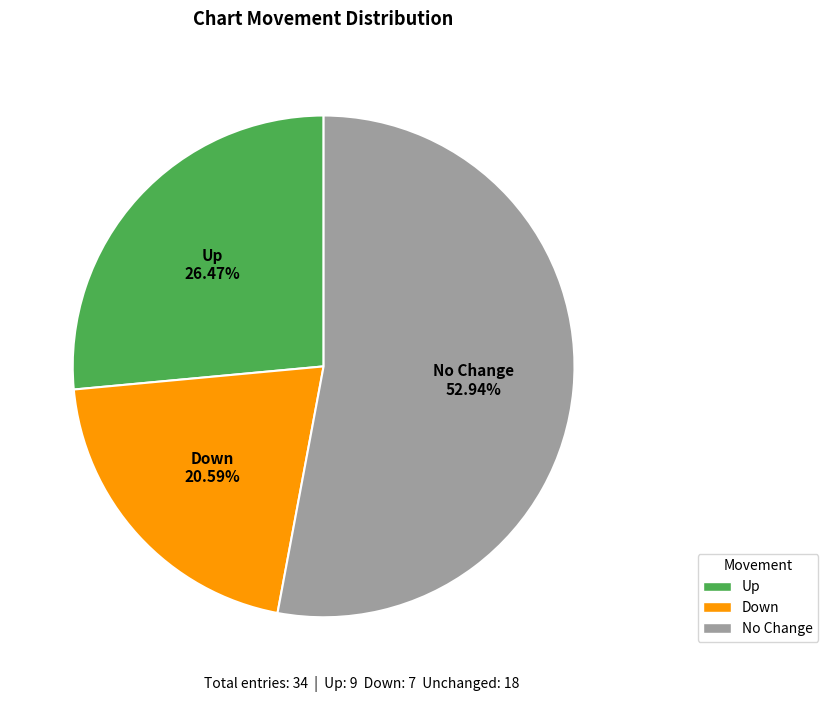

How many slices are in this pie chart?

3